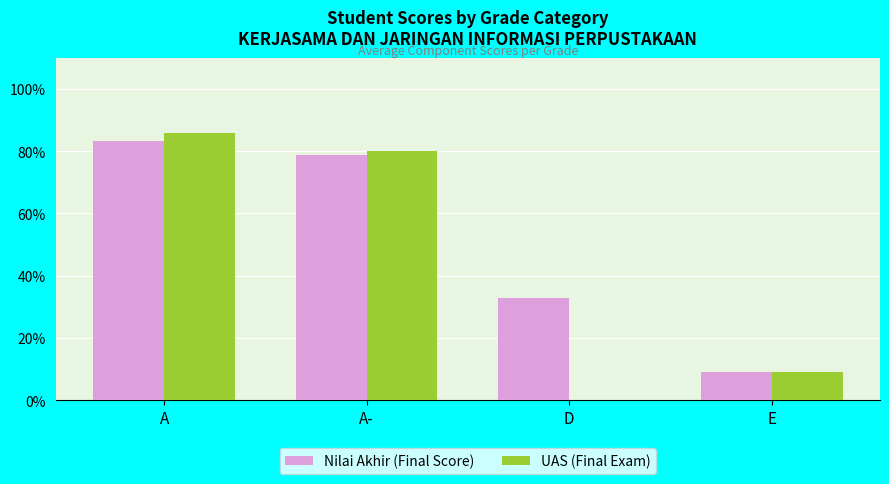

Are the bars horizontal?

No